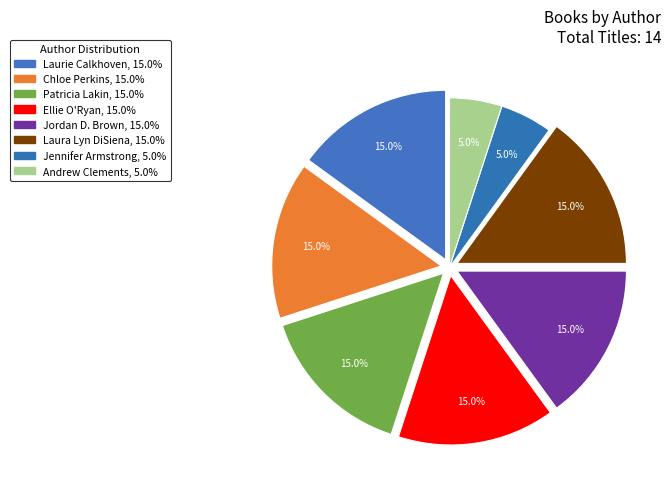

Count the number of slices in the pie.

8